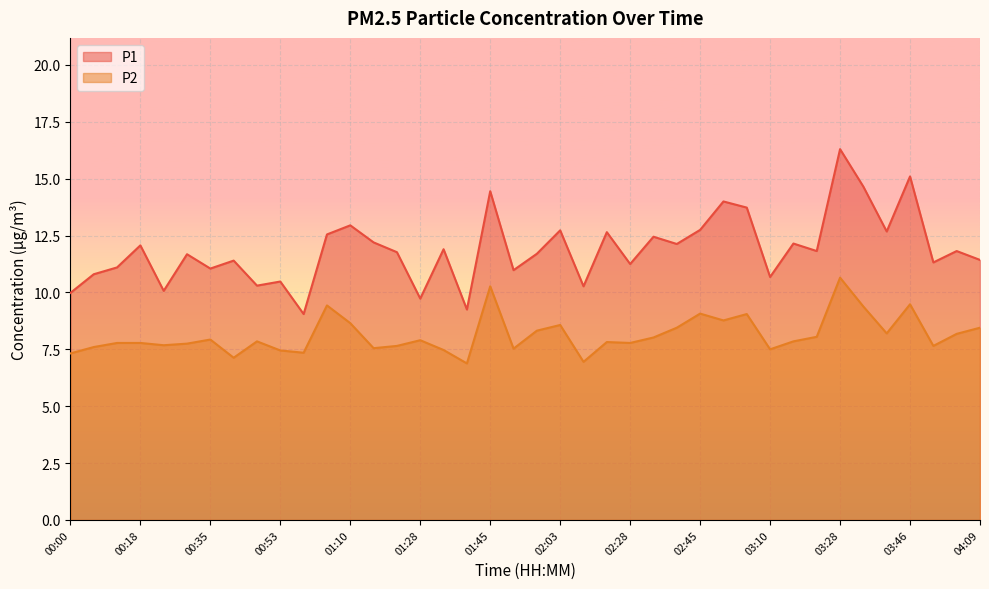

Which label corresponds to the largest value in the chart?

03:28